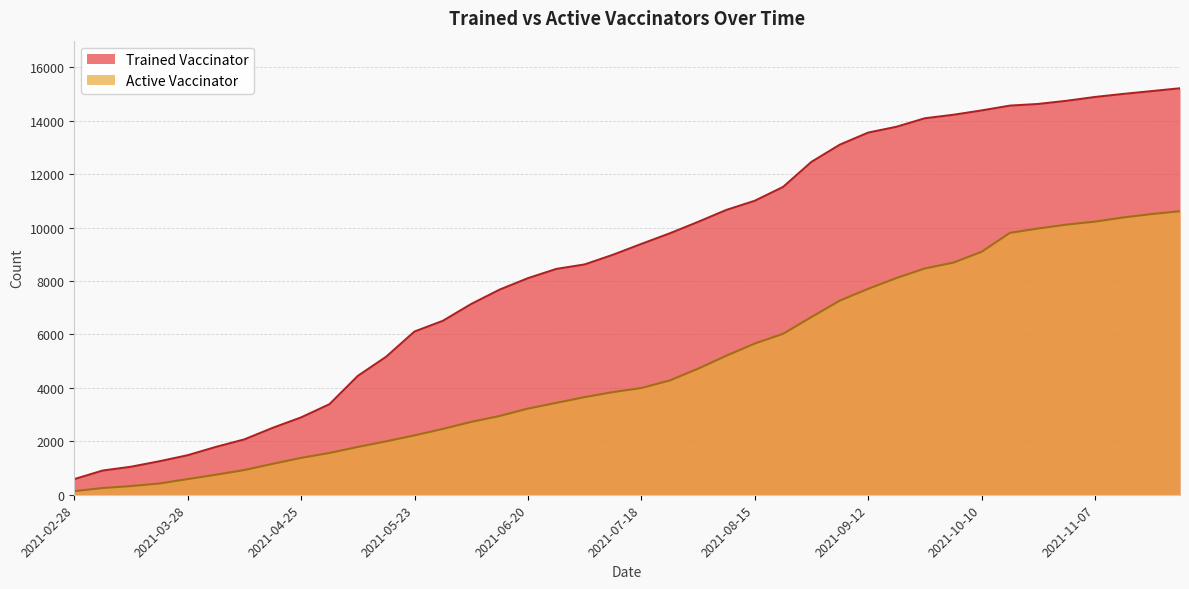

True or false: Active Vaccinator has more than 1 points higher than both neighbors.

False